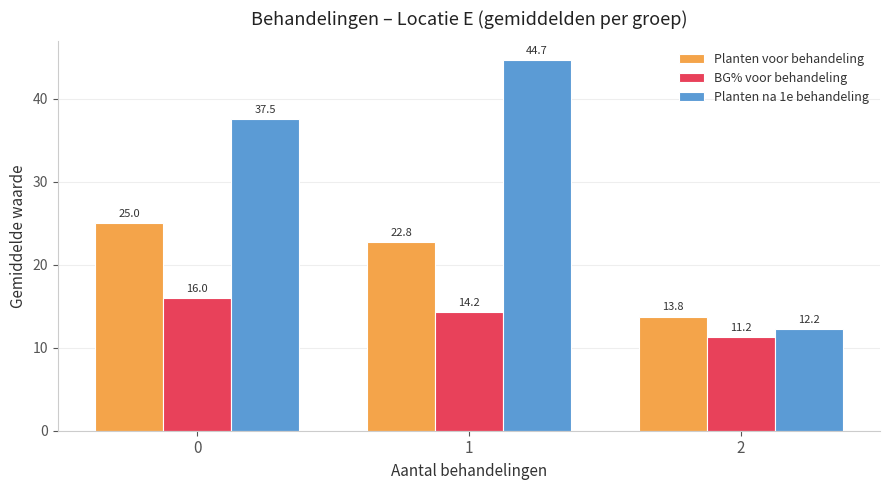

List the series in order of their peak value, lowest first.

BG% voor behandeling, Planten voor behandeling, Planten na 1e behandeling